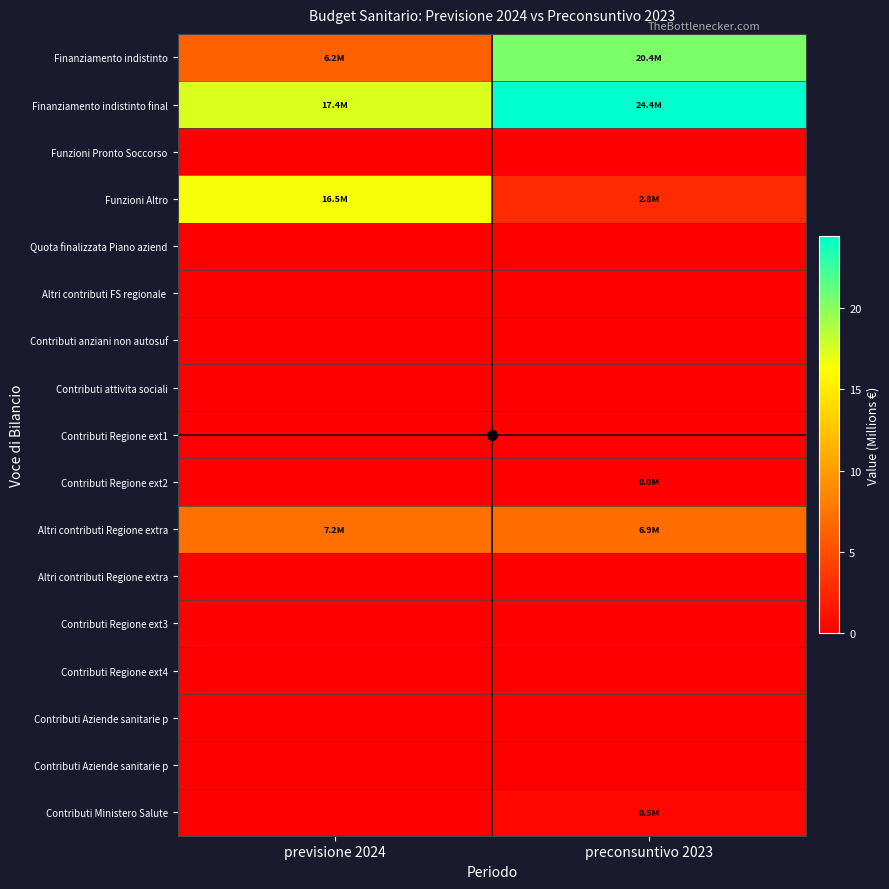

Which category has the highest value across all series?

preconsuntivo 2023